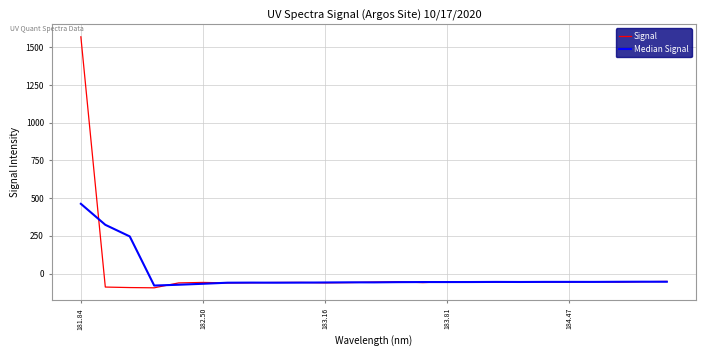

What is the sum of all Signal values?

90.8